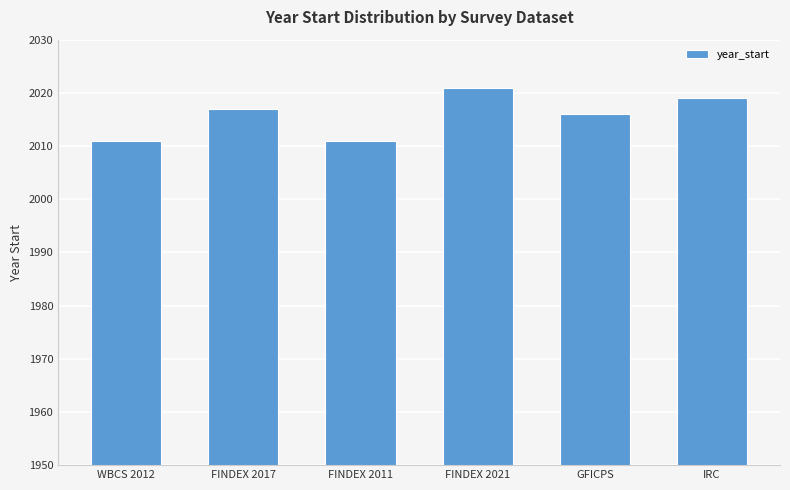

True or false: the data shows 3355 at GFICPS.

False